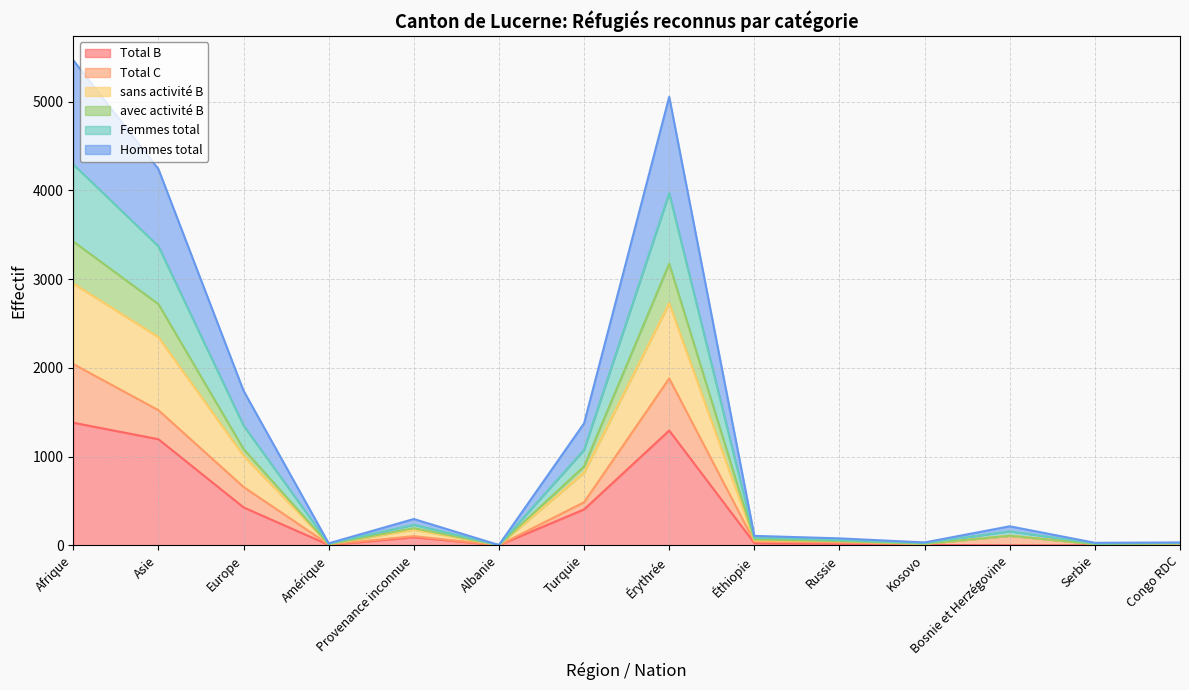

Is it true that Total B equals 493 at Bosnie et Herzégovine?

False